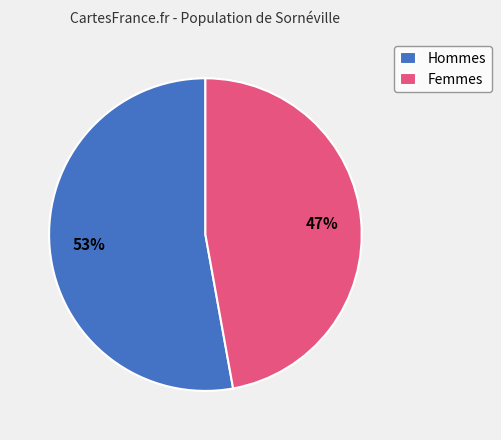

Combined, do Hommes and Femmes account for over 50%?

Yes